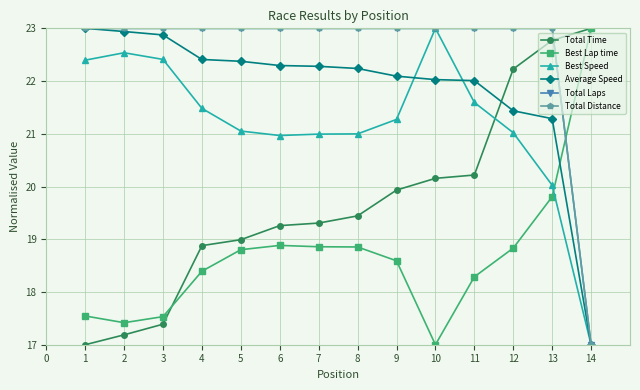

The value of Average Speed at 10 is 11.9. True or false?

False